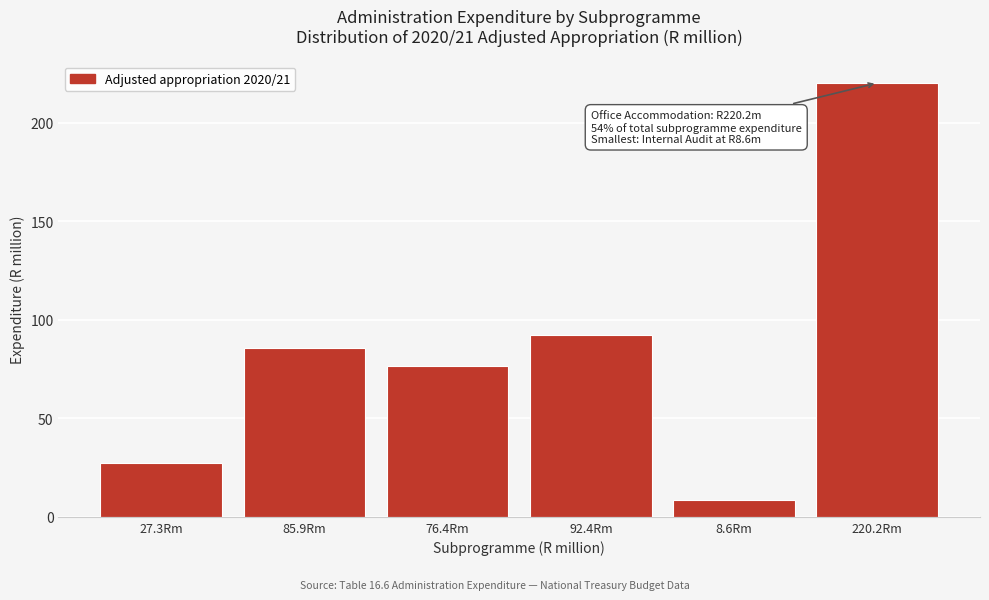

Reading left to right, what are all the values shown in this chart?

27.3	85.9	76.4	92.4	8.6	220.2